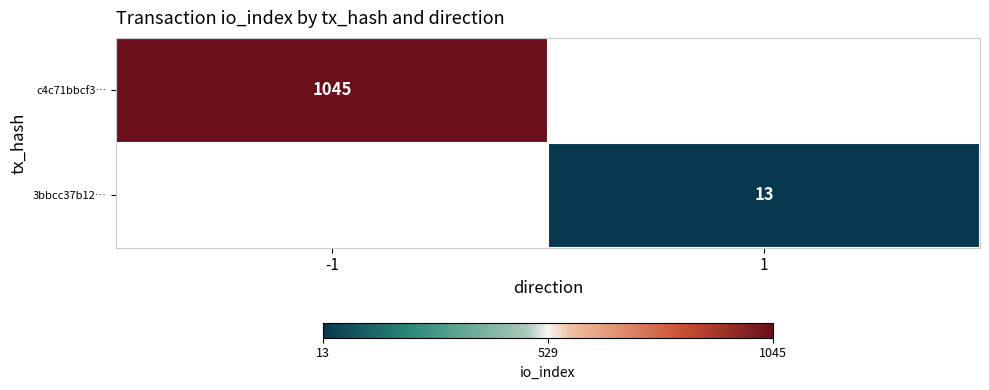

Is it true that c4c71bbcf3… equals 1655 at -1?

False